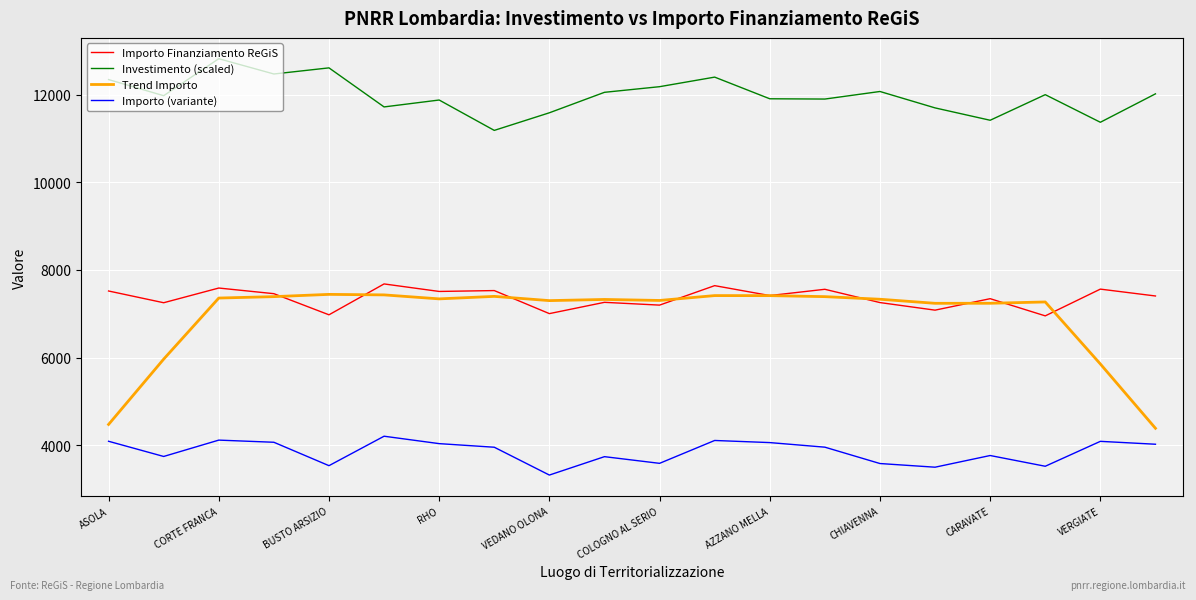

What is the minimum value for Importo (variante)?

3315.8